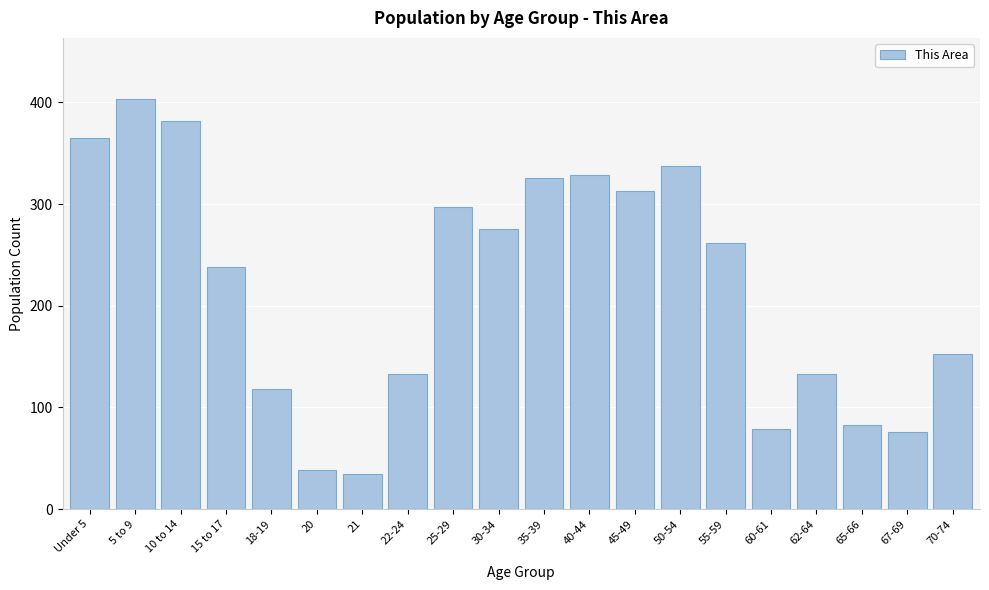

Reading left to right, transcribe all the data shown in this chart.

365	403	382	238	118	39	35	133	297	276	326	329	313	337	262	79	133	83	76	153